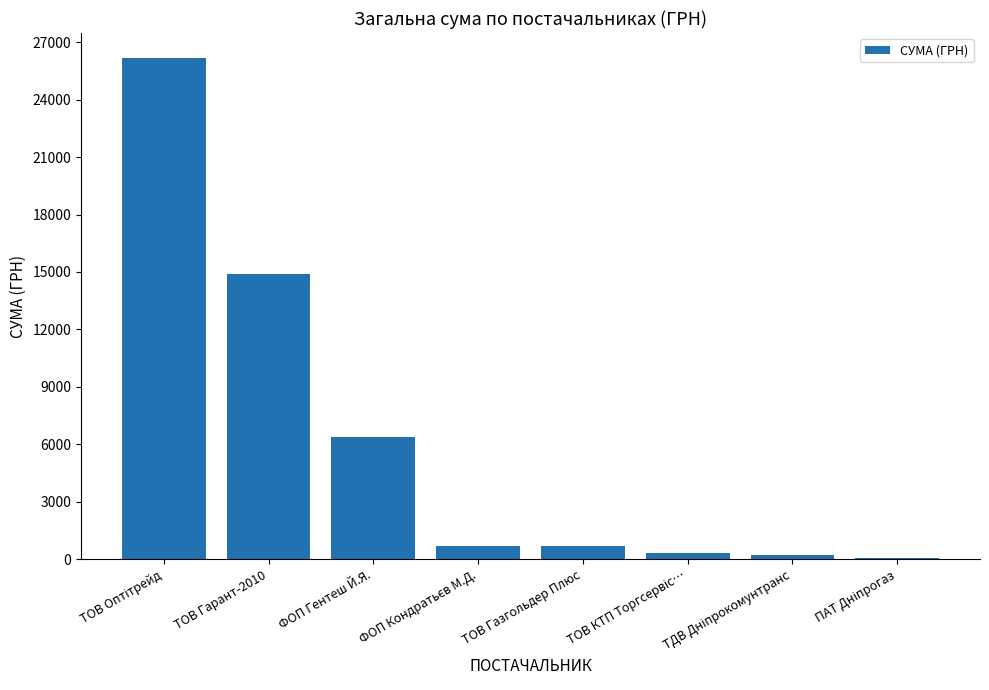

How many categories are shown in the chart?

8